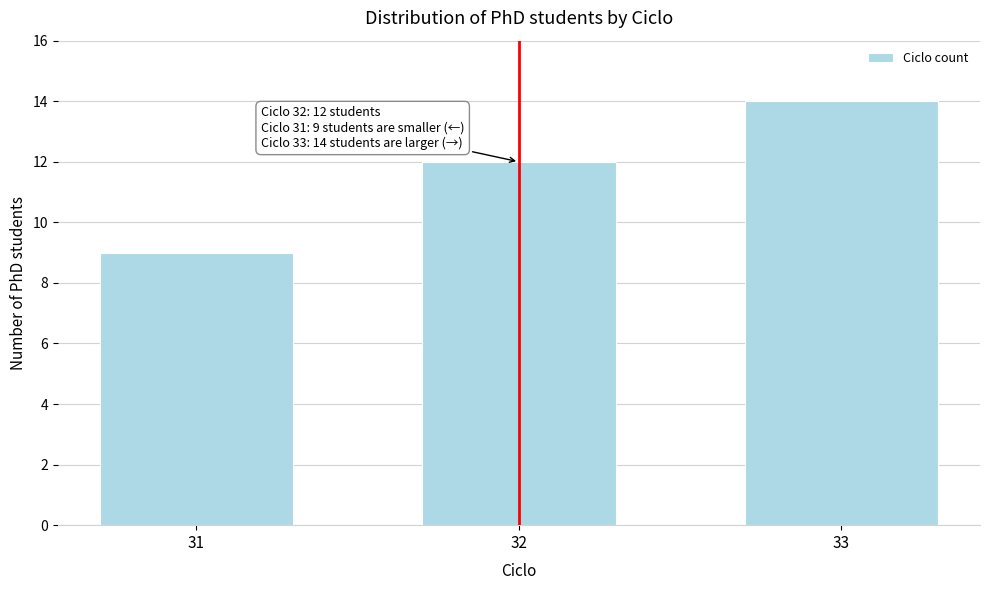

Reading right to left, extract all data points from this chart.

14	12	9